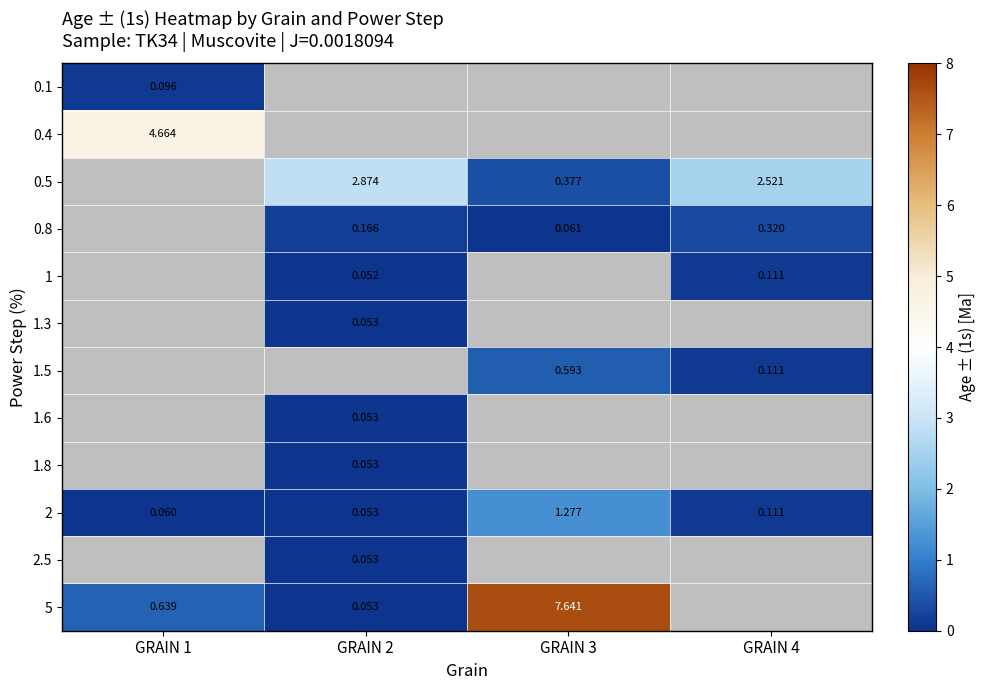

Between GRAIN 1 and GRAIN 4, which series saw the biggest shift?

2